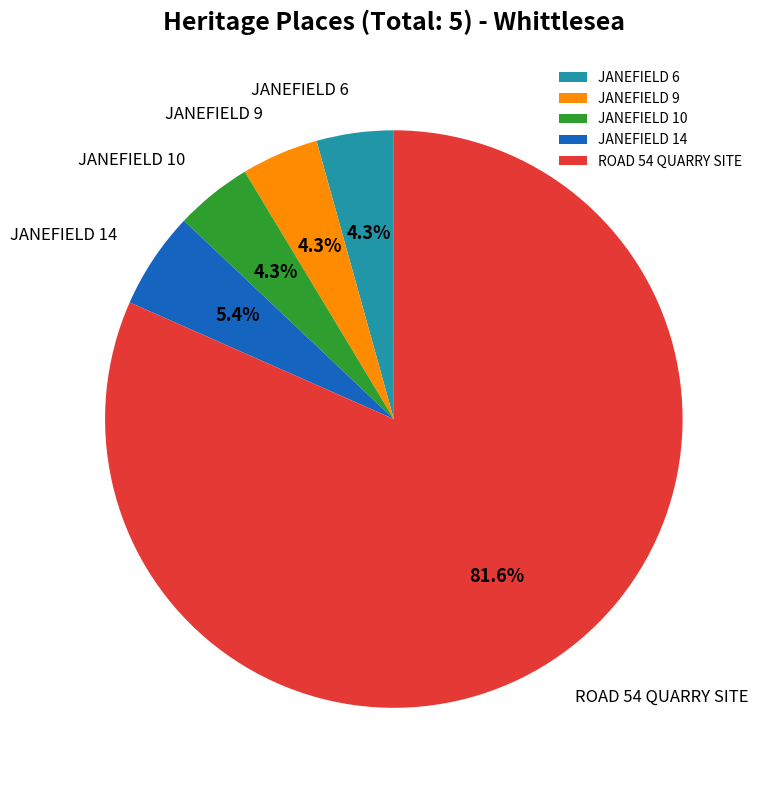

Does any single category account for the majority?

Yes